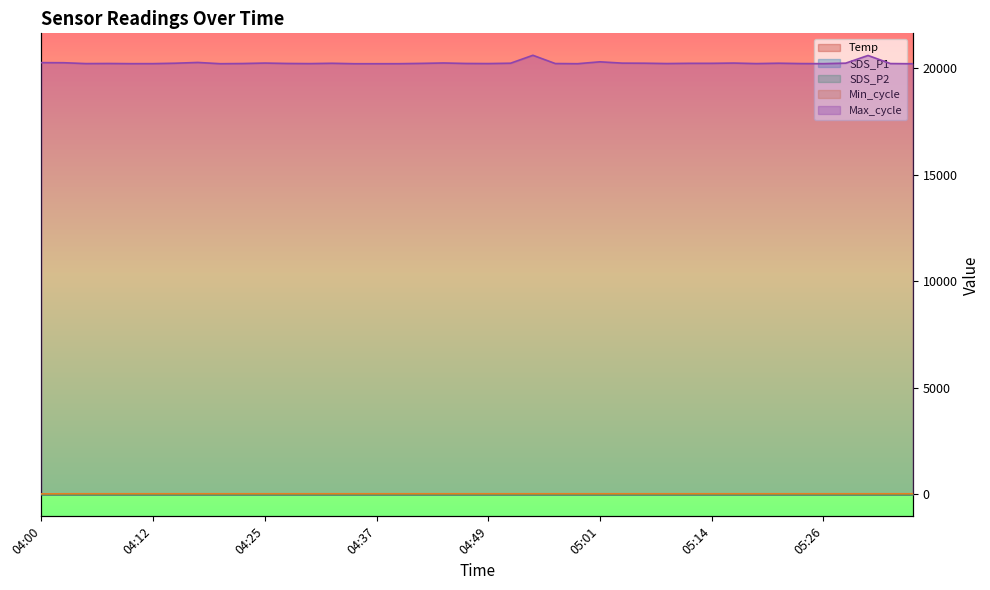

At which label does SDS_P1 reach its peak?

04:05